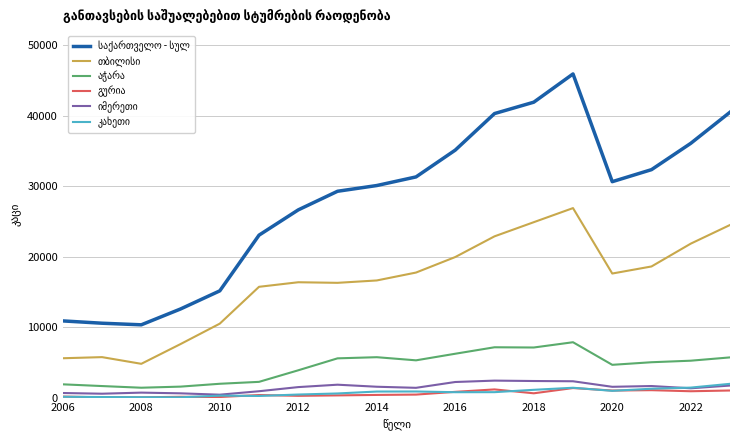

Where is the first local minimum for იმერეთი?

2006